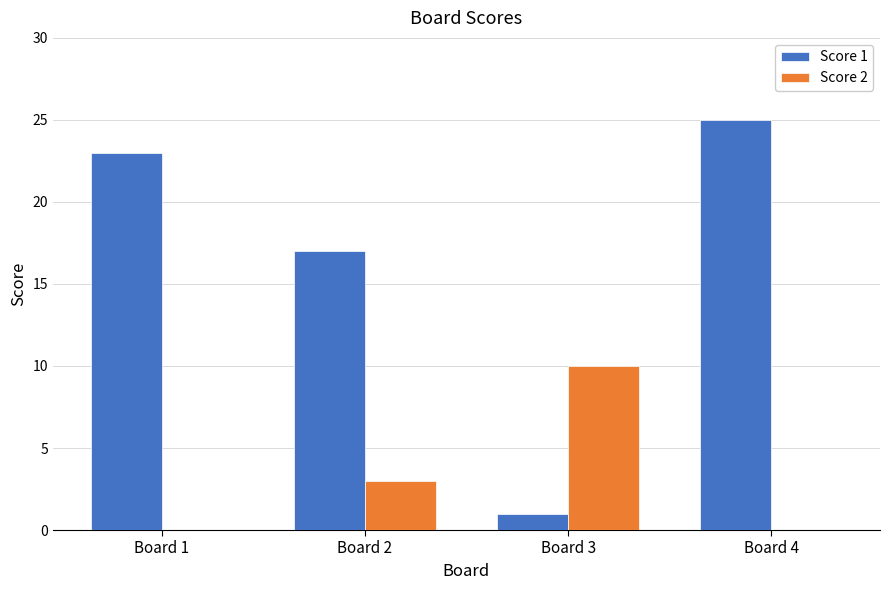

What is the greatest value displayed?

25